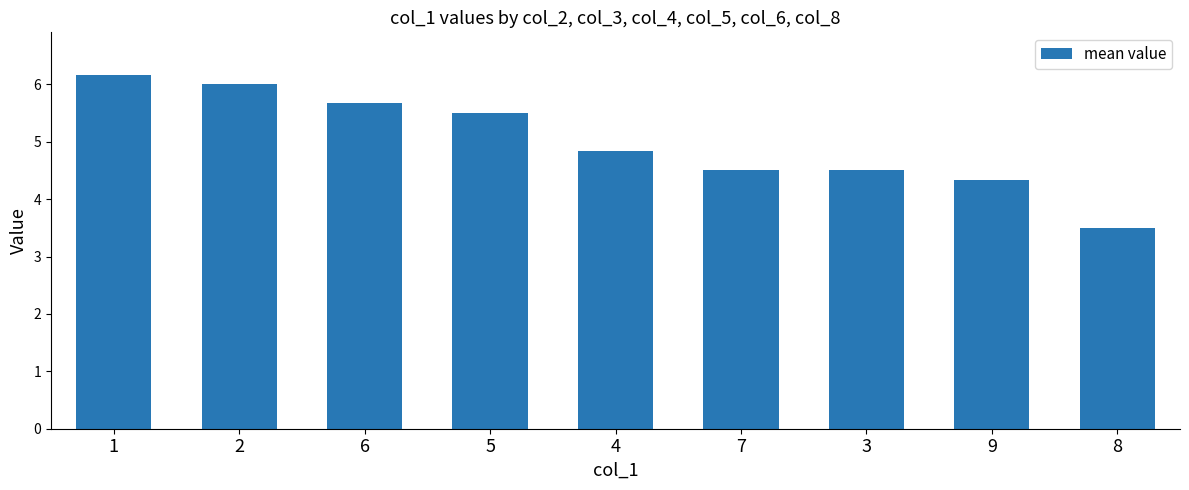

True or false: the data shows 6.0 at 2.

True